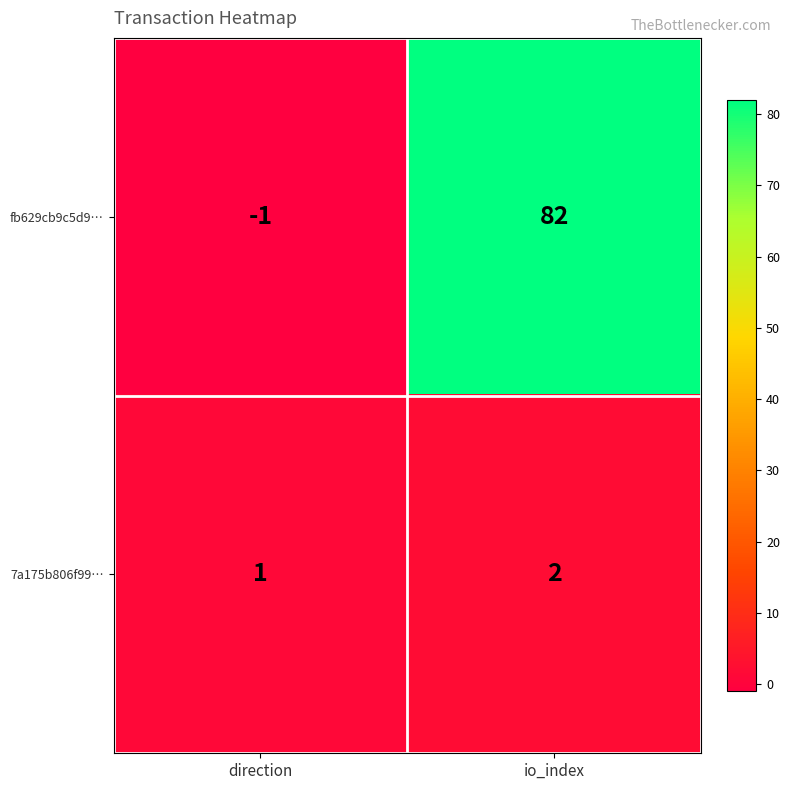

The fb629cb9c5d9… series shows 82 at io_index. True or false?

True